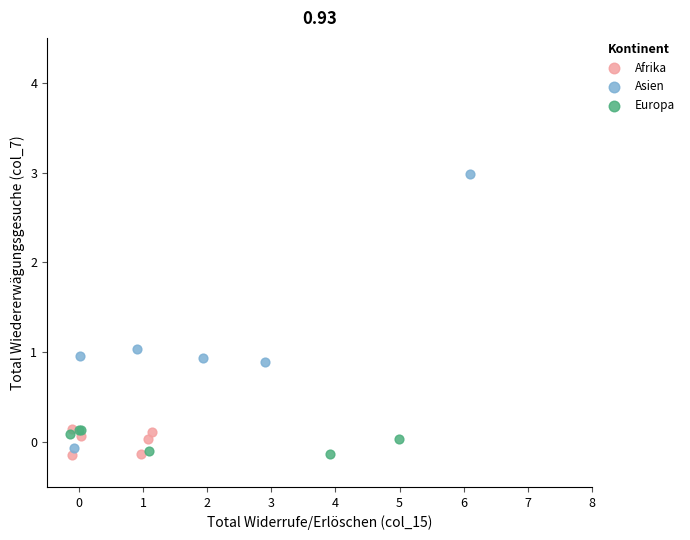

What are all the series names shown in the legend?

Afrika, Asien, Europa